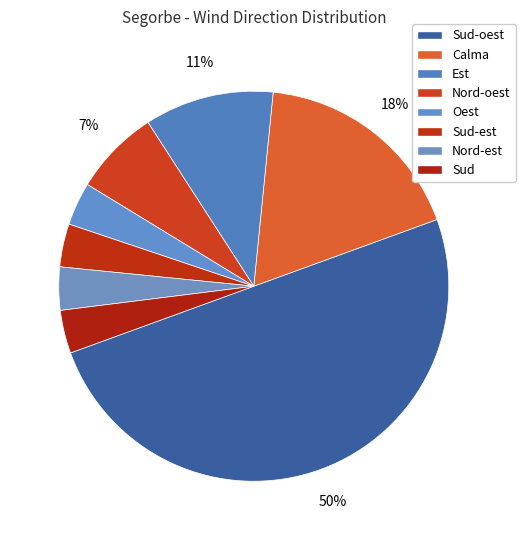

What percentage is the Calma slice, to the nearest percent?

18%